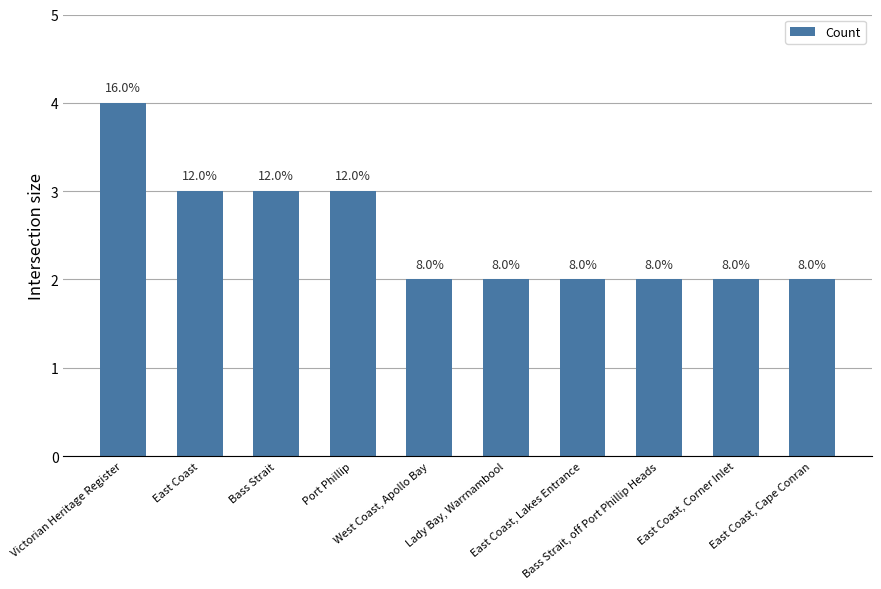

How many bars are there in total?

10